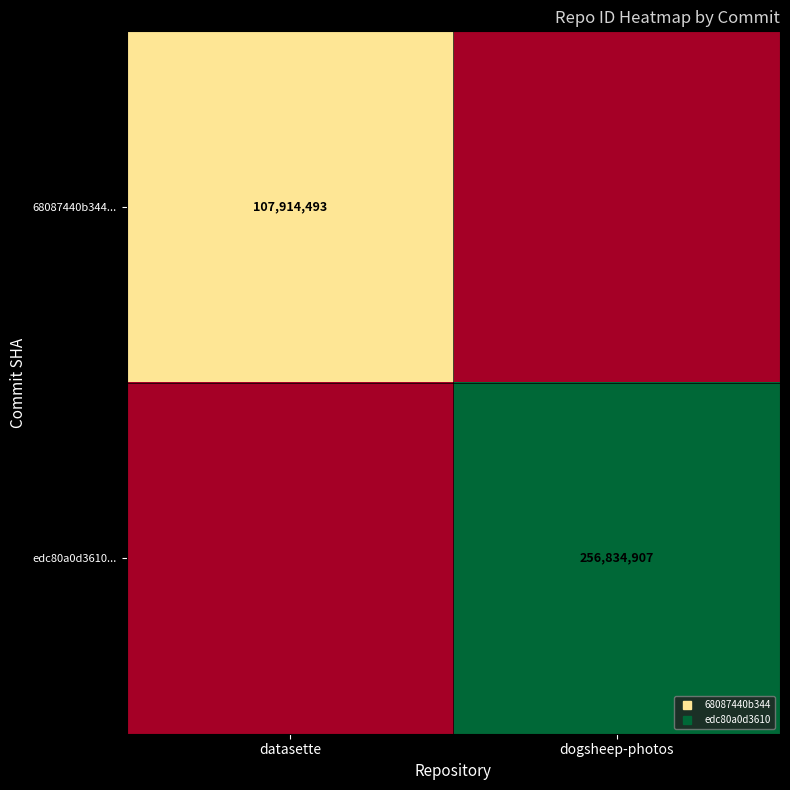

Rank the series by their maximum value, from highest to lowest.

edc80a0d3610..., 68087440b344...